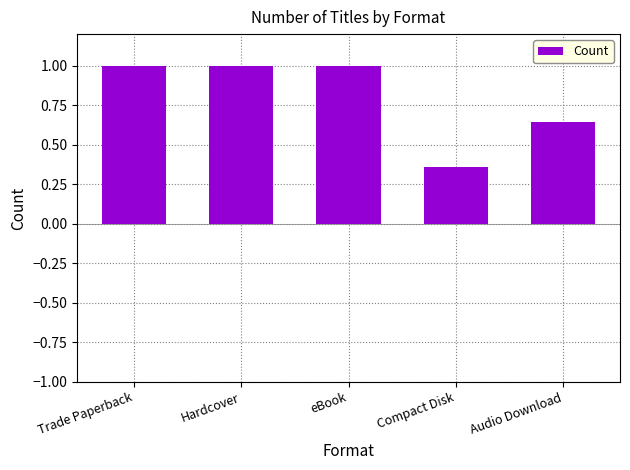

What is the value of the 3rd bar from the left?

1.0